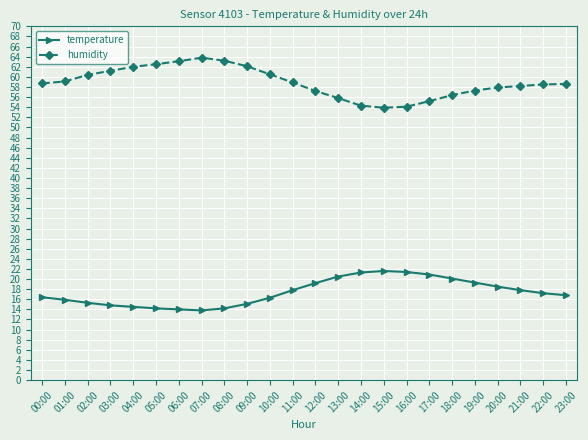

True or false: temperature and humidity cross at least once.

False